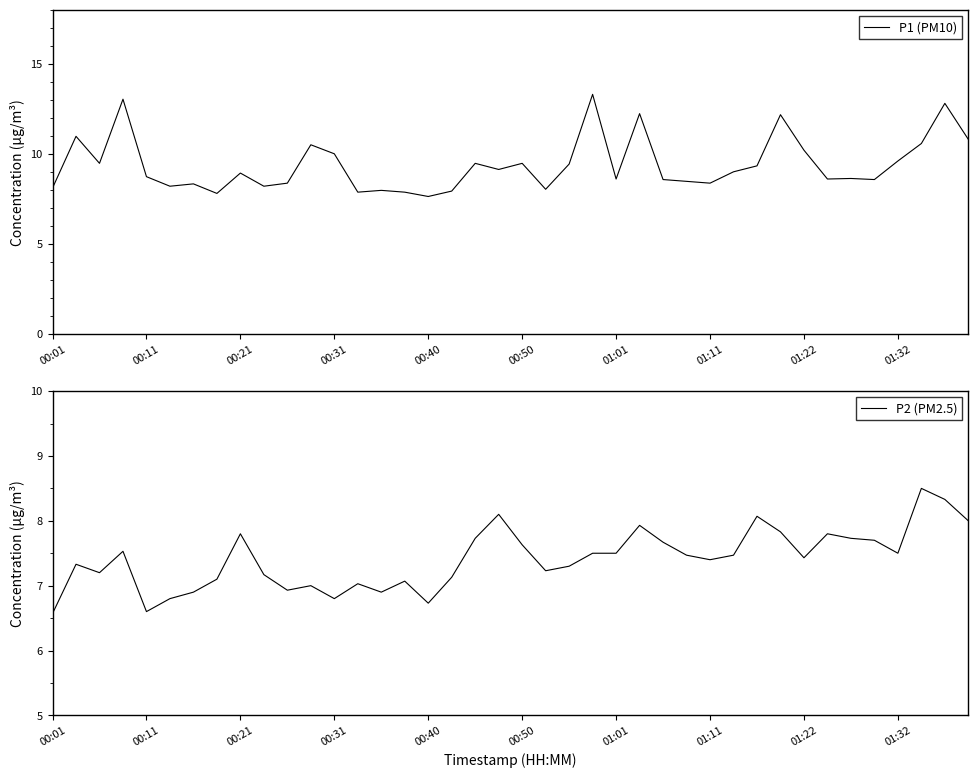

True or false: P1 (PM10) and P2 (PM2.5) intersect in this chart.

False